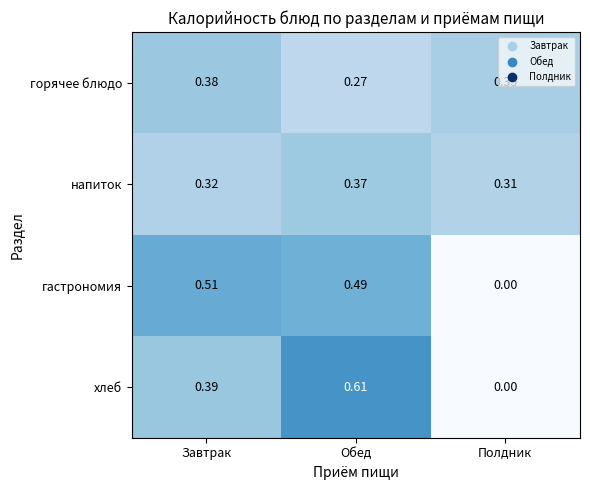

Which category has the lowest value in the хлеб series?

Полдник